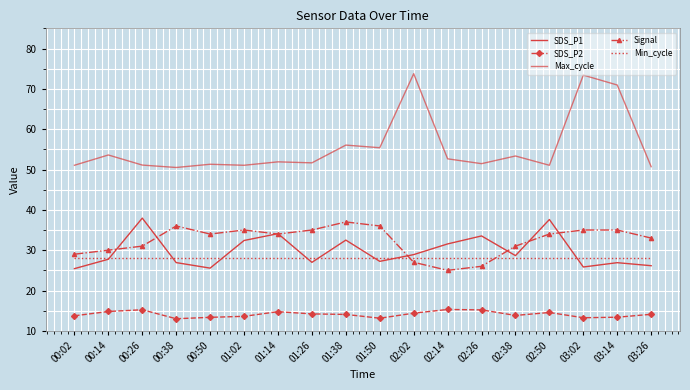

The SDS_P1 series shows 41.7 at 02:14. True or false?

False